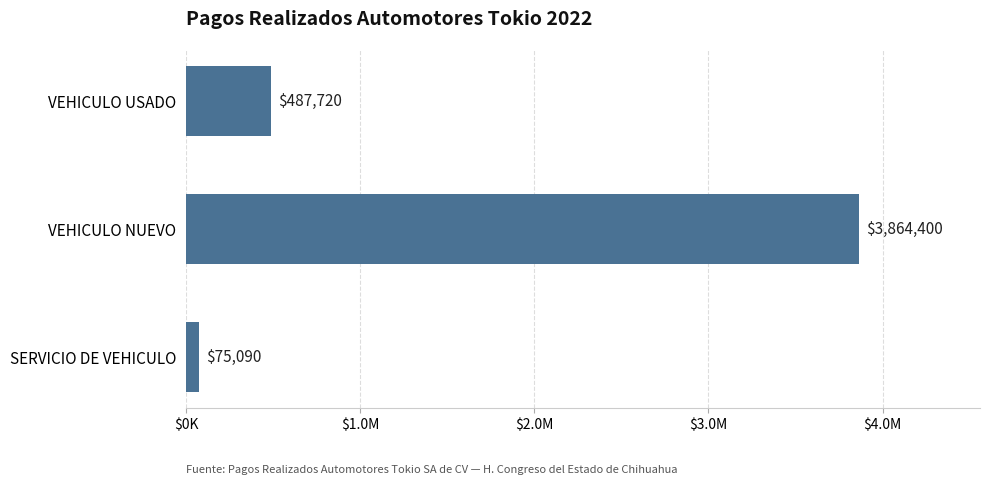

At which category does the chart reach its peak across all series?

VEHICULO NUEVO